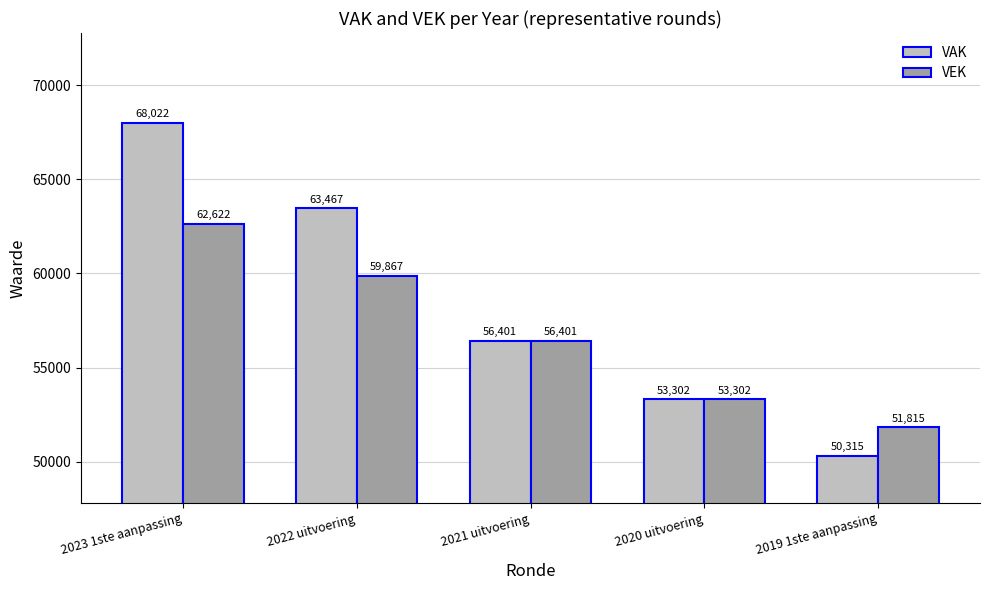

The value of VEK at 2023 1ste aanpassing is 93137. True or false?

False